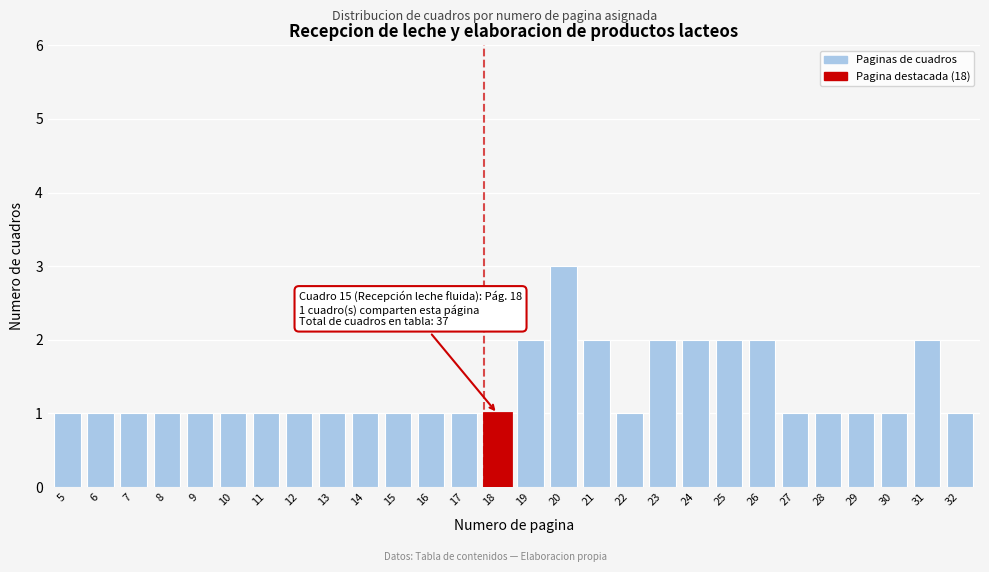

Reading left to right, extract all data points from this chart.

5=1	6=1	7=1	8=1	9=1	10=1	11=1	12=1	13=1	14=1	15=1	16=1	17=1	18=1	19=2	20=3	21=2	22=1	23=2	24=2	25=2	26=2	27=1	28=1	29=1	30=1	31=2	32=1